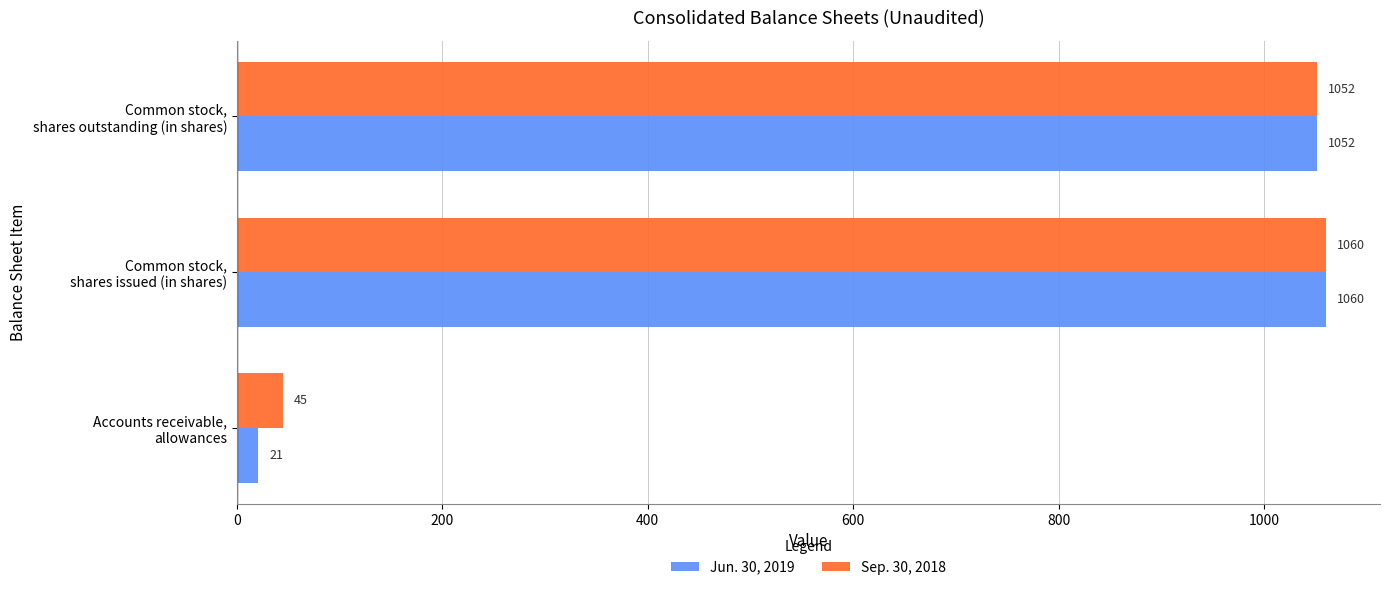

Rank the series by their average value, from highest to lowest.

Sep. 30, 2018, Jun. 30, 2019